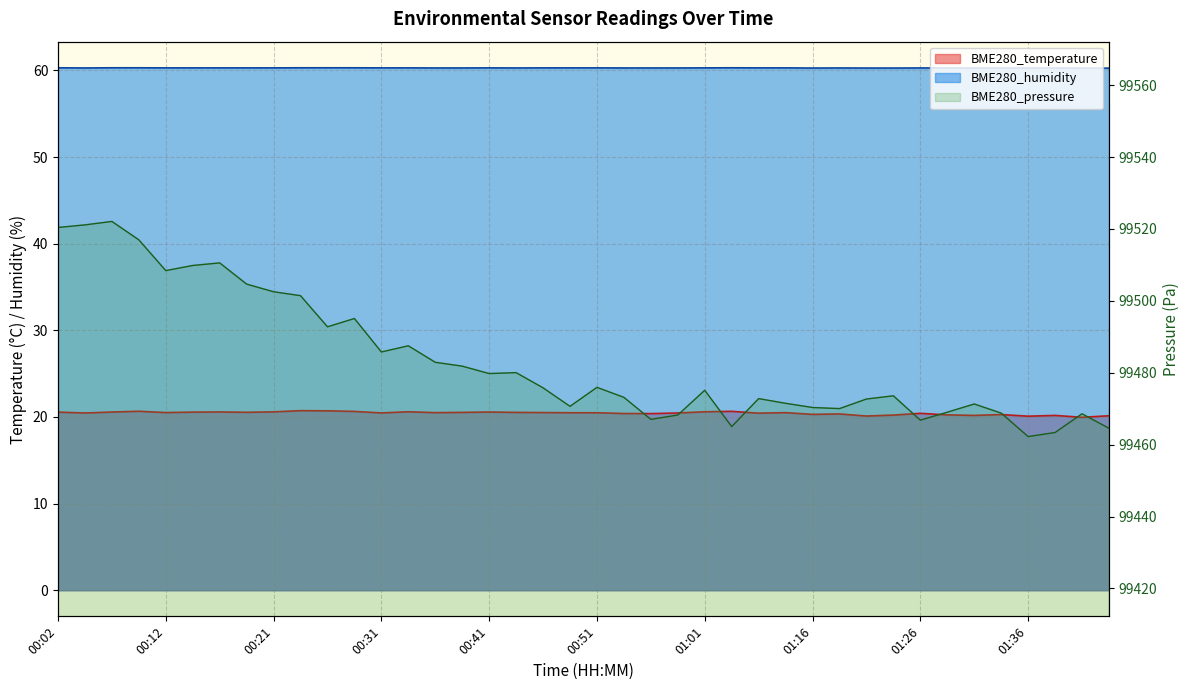

What position from the right is 01:05?

14